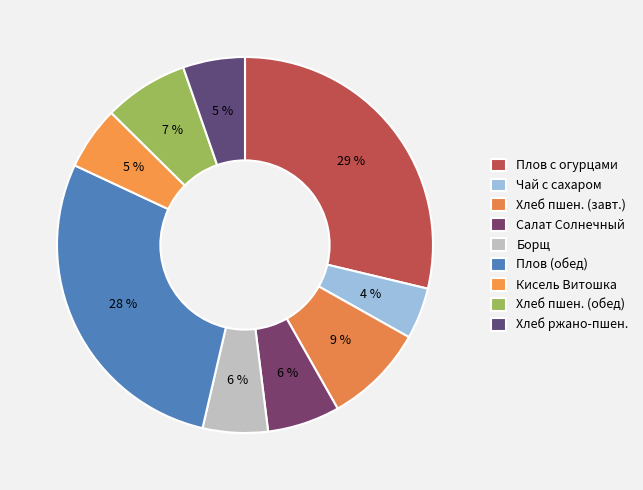

How many slices are in this pie chart?

9